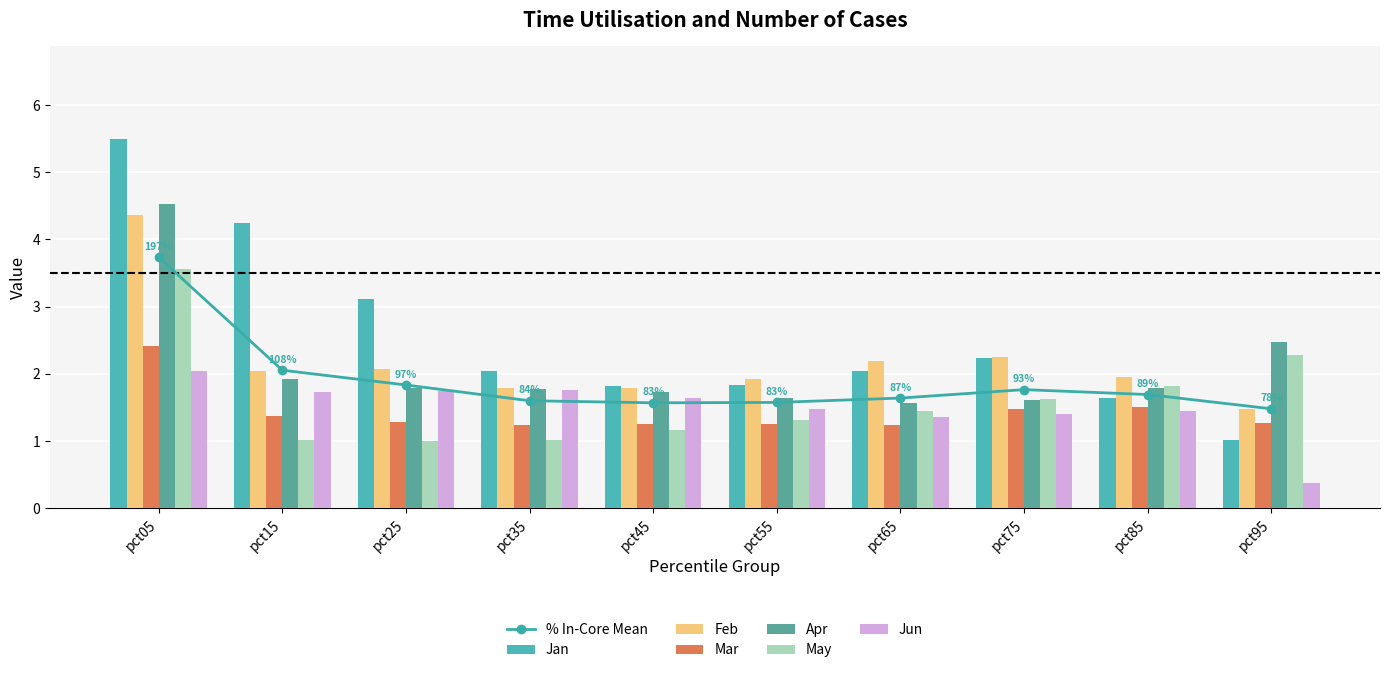

At which label does Mar reach its minimum?

pct35